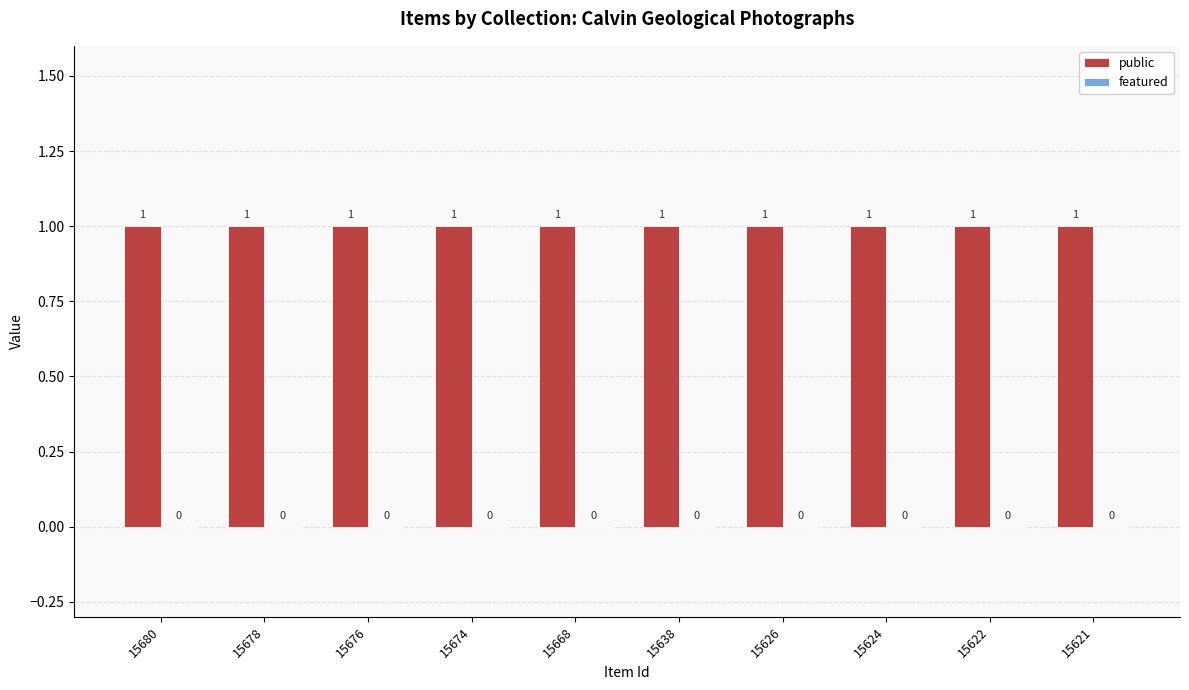

Is the value of public at 15624 greater than the value of featured at 15638?

Yes